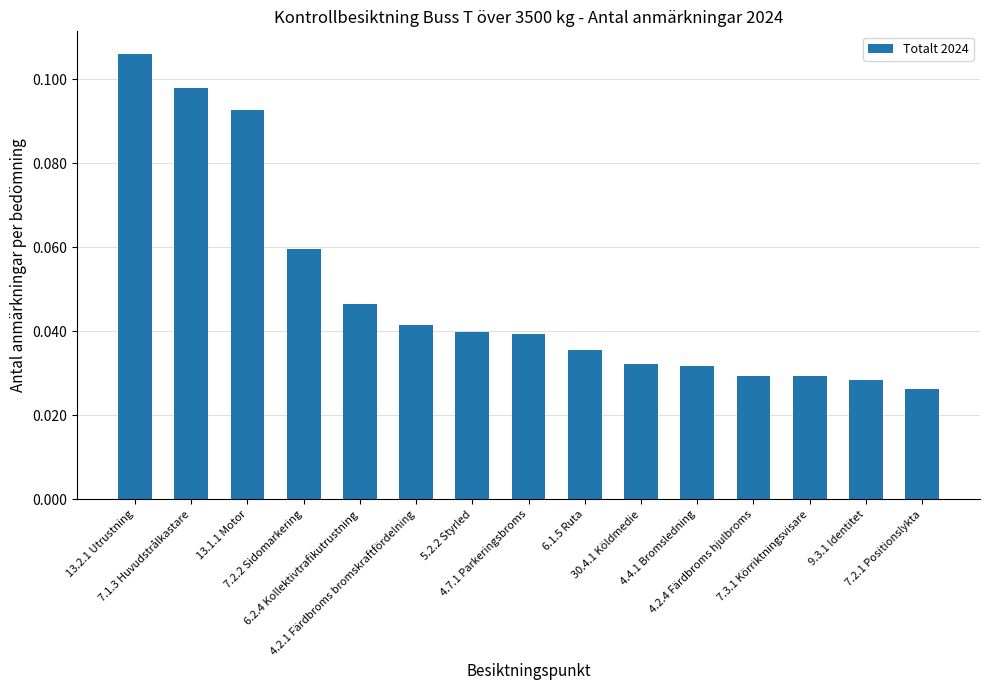

Does the chart contain any negative values?

No